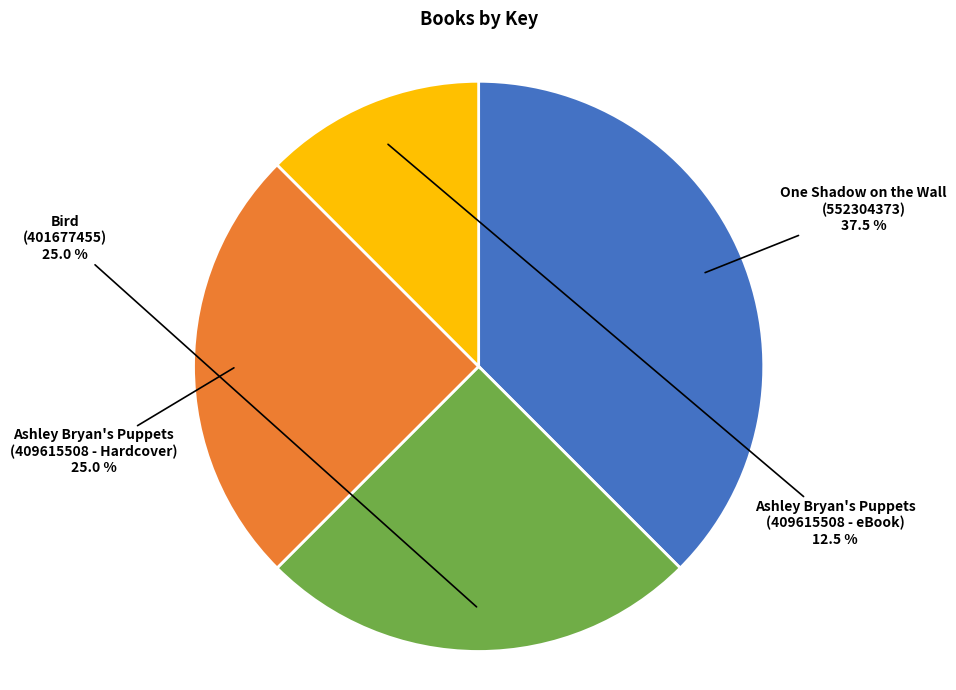

Is there a majority slice in this chart?

No